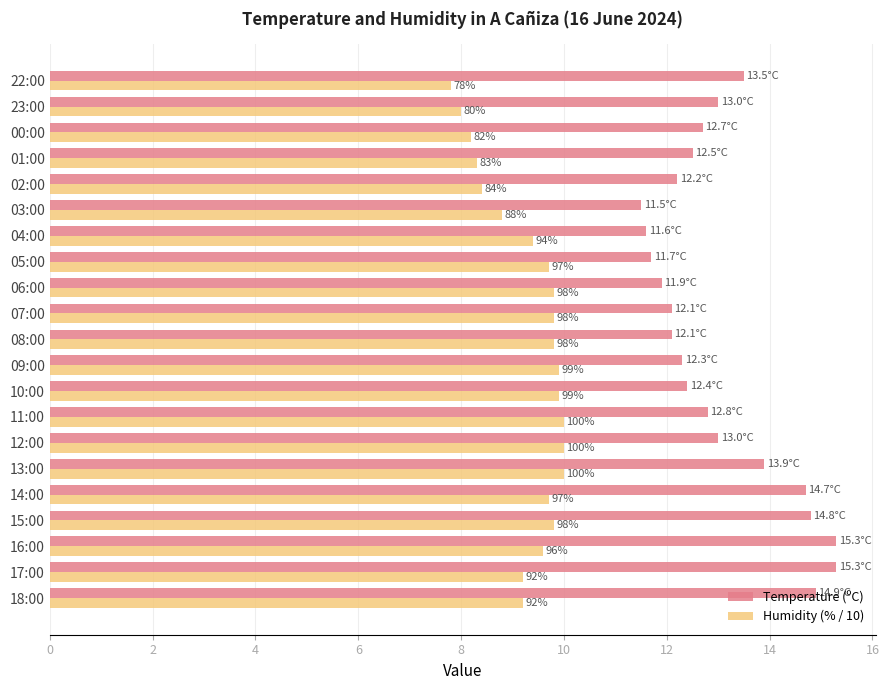

What are all the series names shown in the legend?

Temperature (ºC), Humidity (% / 10)